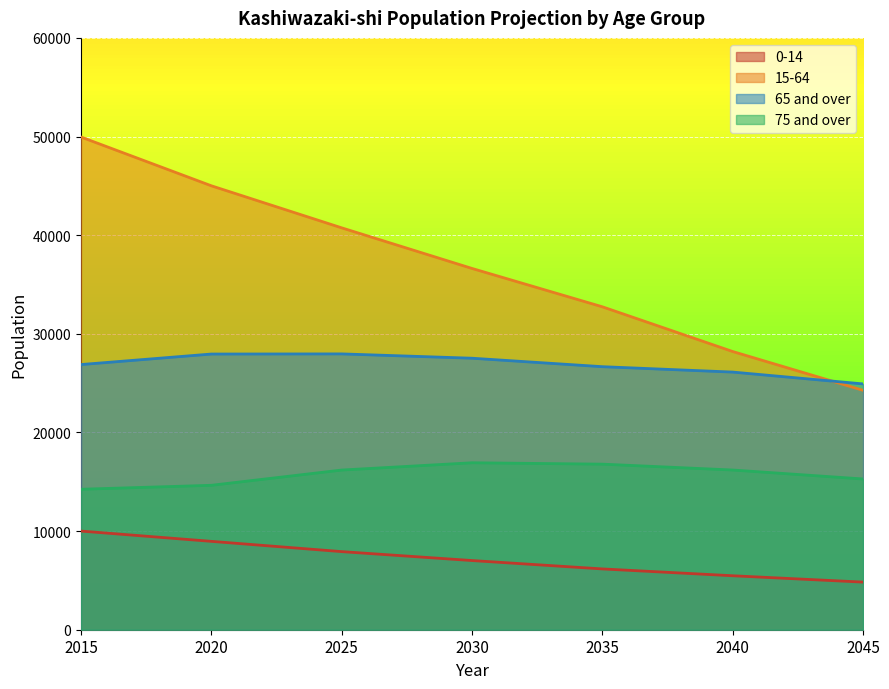

What is the greatest value displayed?

49949